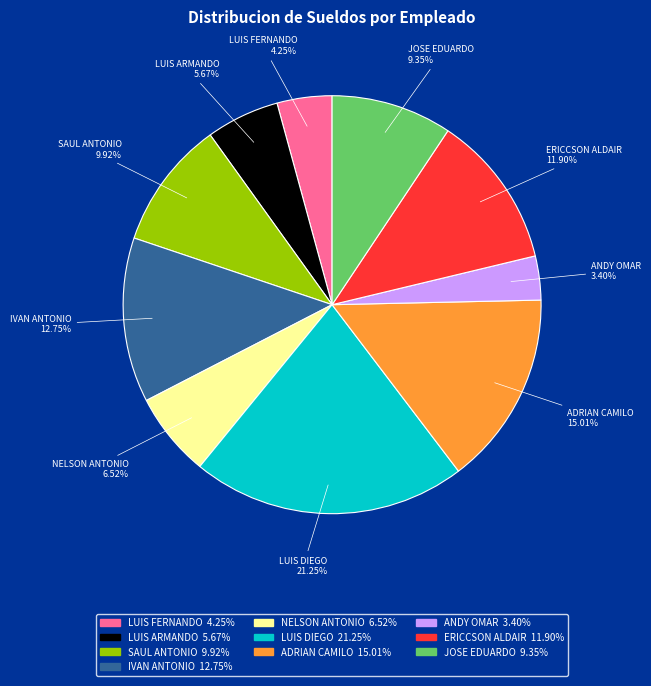

To the nearest percent, what portion does IVAN ANTONIO represent?

13%